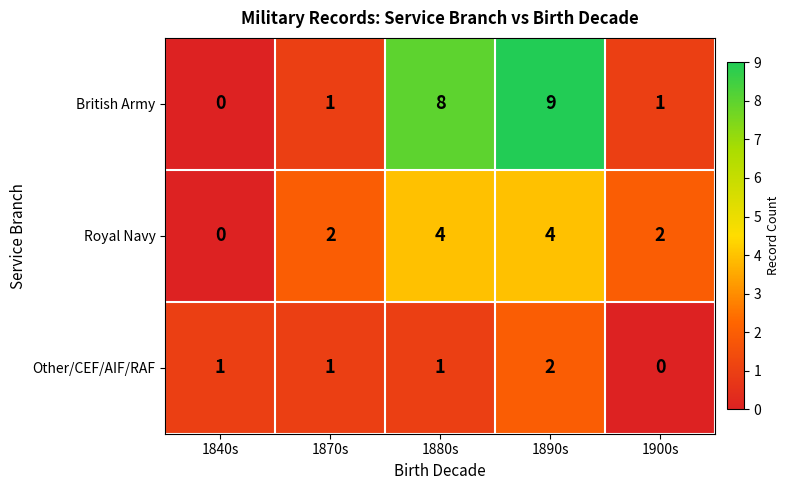

The value of British Army at 1890s is 9. True or false?

True